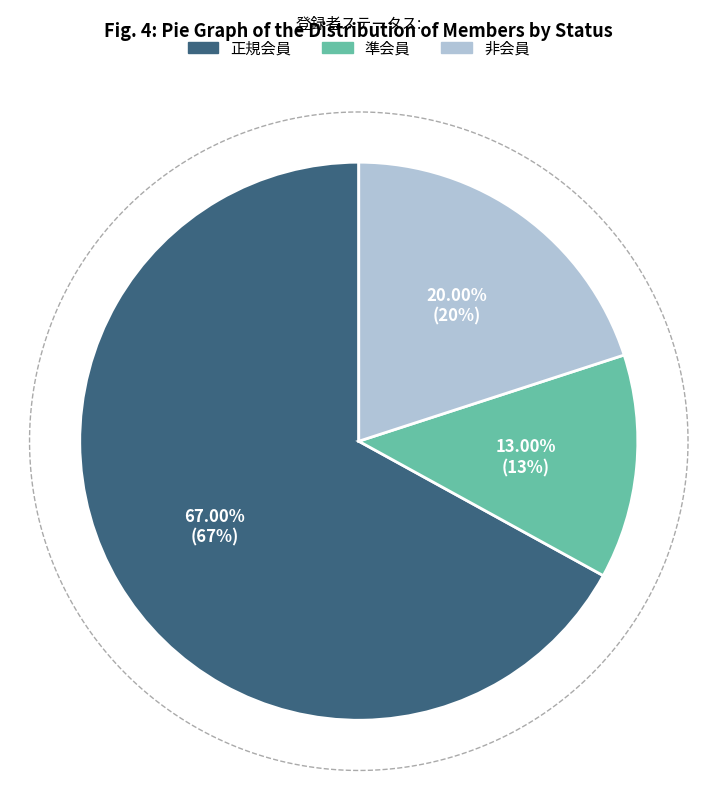

To the nearest percent, what is the combined percentage of 正規会員 and 非会員?

87%